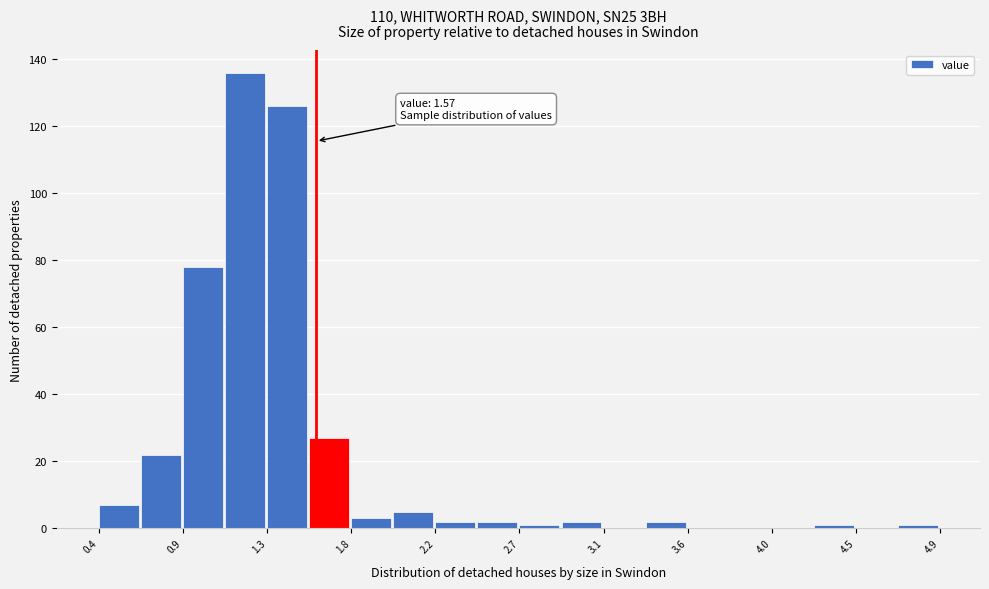

Over which range of the x-axis is the bar tallest?

1.10 to 1.30